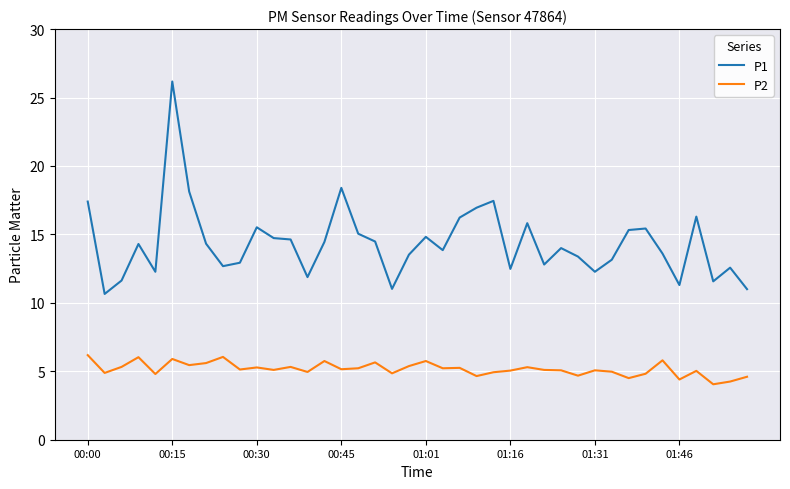

What are all the series names shown in the legend?

P1, P2